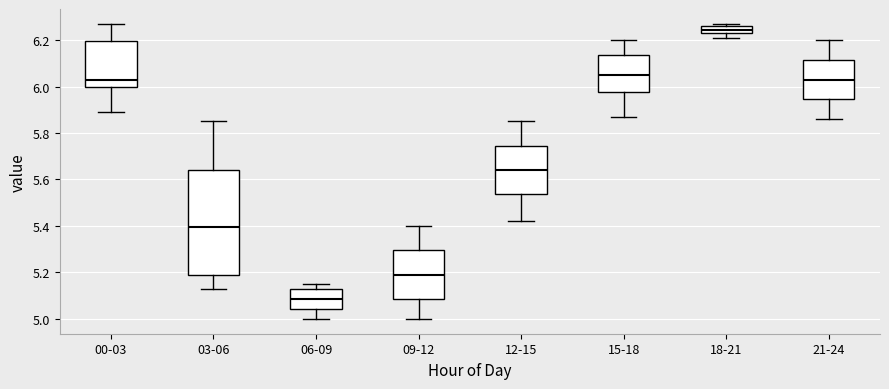

Where is the upper edge of the box for 06-09 on the y-axis? The values are not printed on the chart, so give them approximately, as read against the axis.

5.12